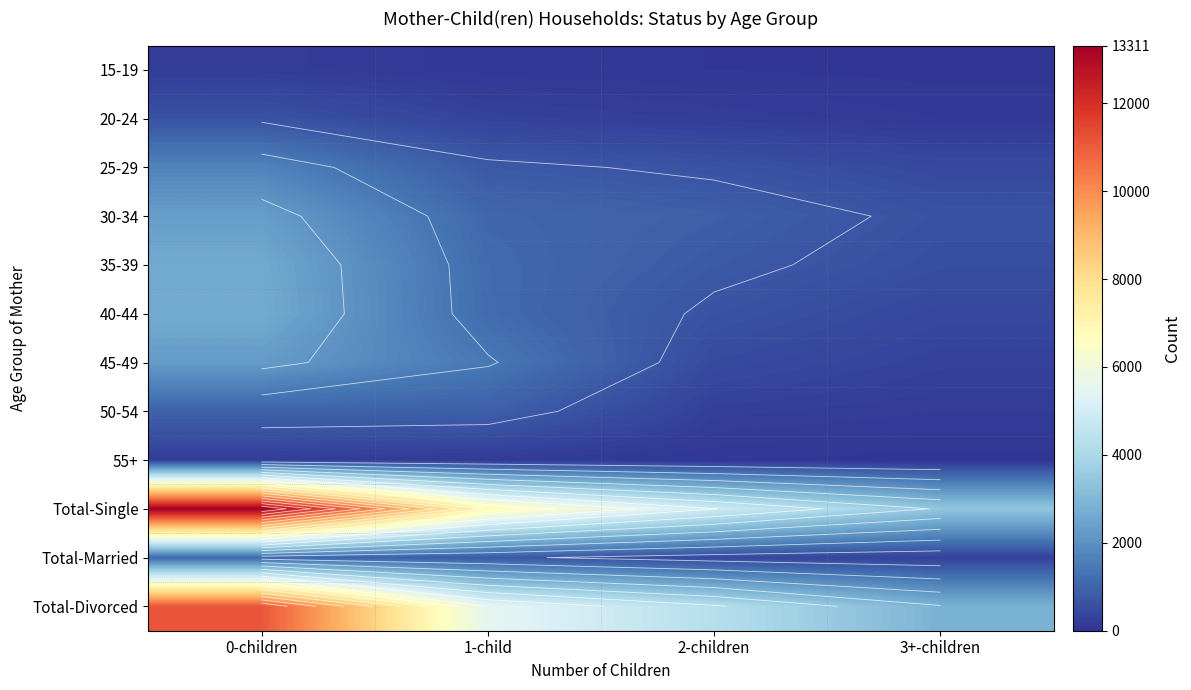

At which label does Total-Divorced first exceed 5551?

0-children